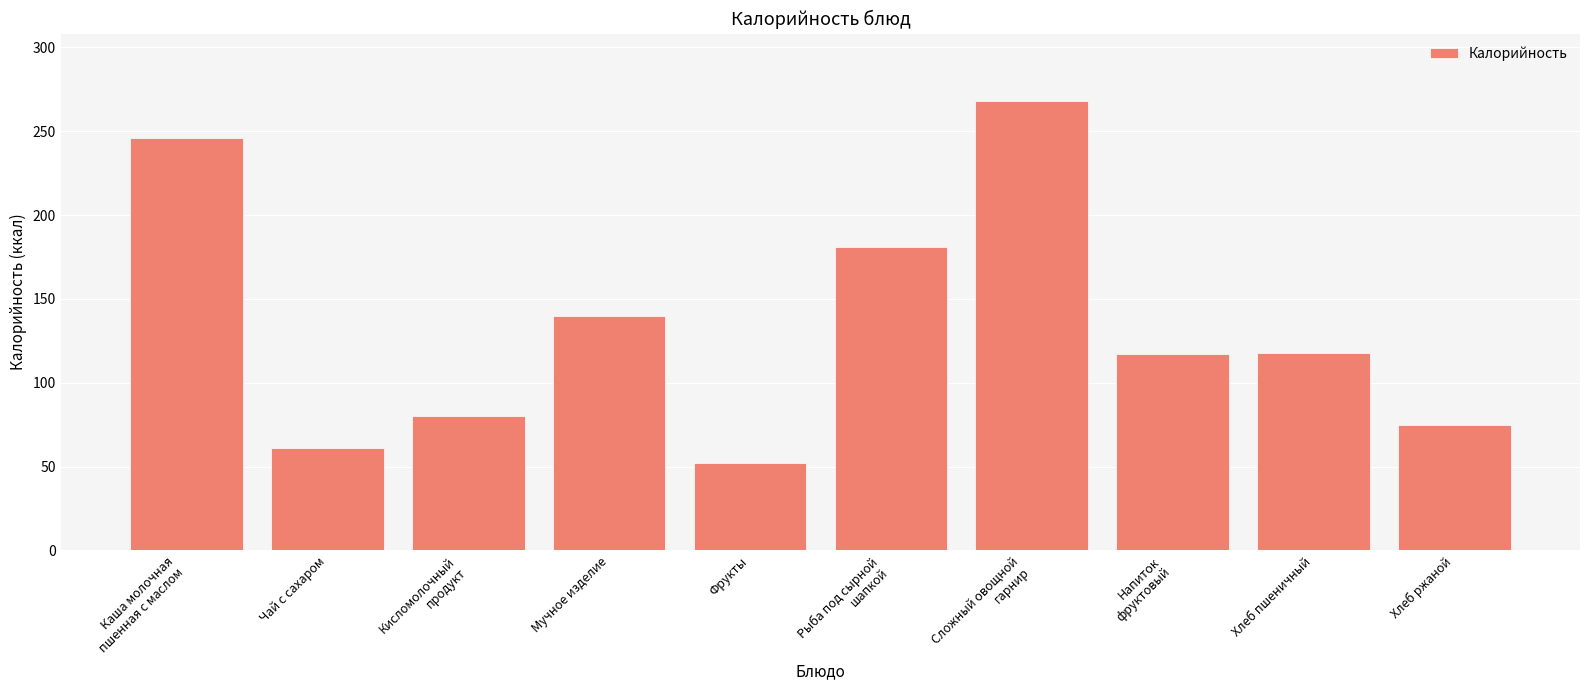

At which category does the chart reach its peak across all series?

Сложный овощной
гарнир